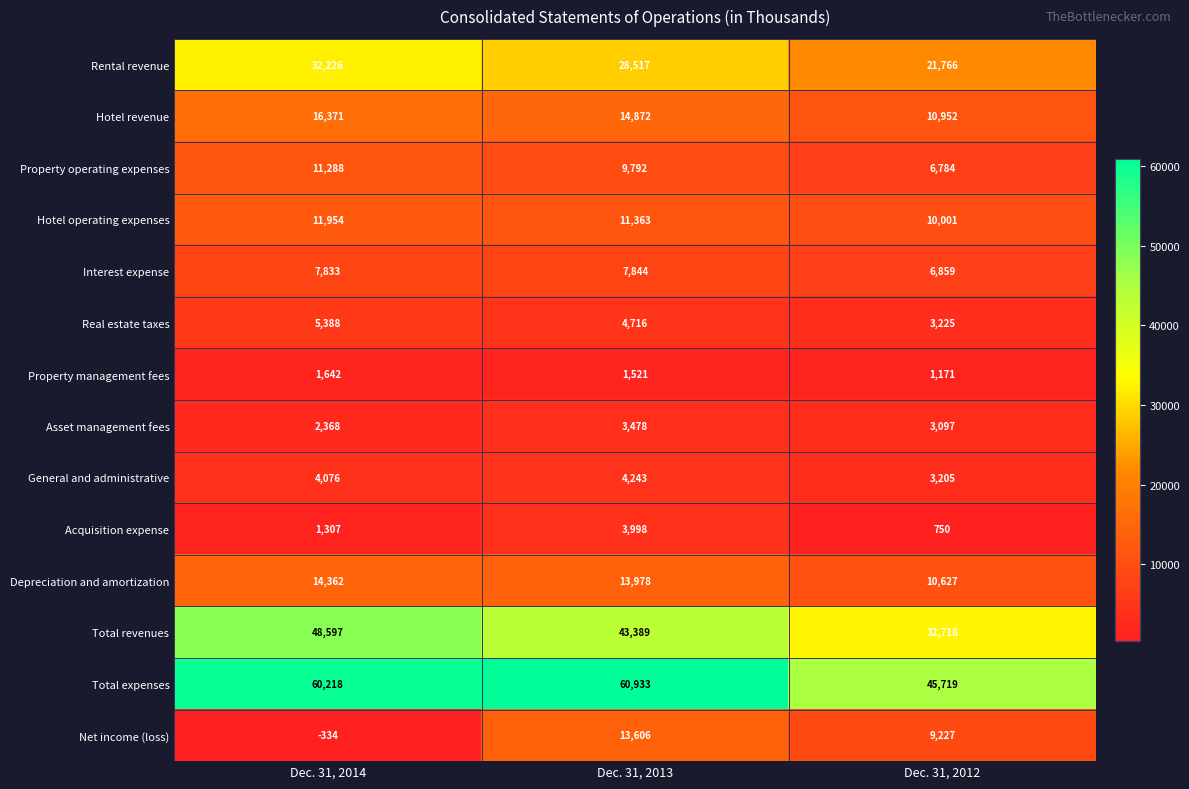

Rank the series by their maximum value, from lowest to highest.

Property management fees, Asset management fees, Acquisition expense, General and administrative, Real estate taxes, Interest expense, Property operating expenses, Hotel operating expenses, Net income (loss), Depreciation and amortization, Hotel revenue, Rental revenue, Total revenues, Total expenses